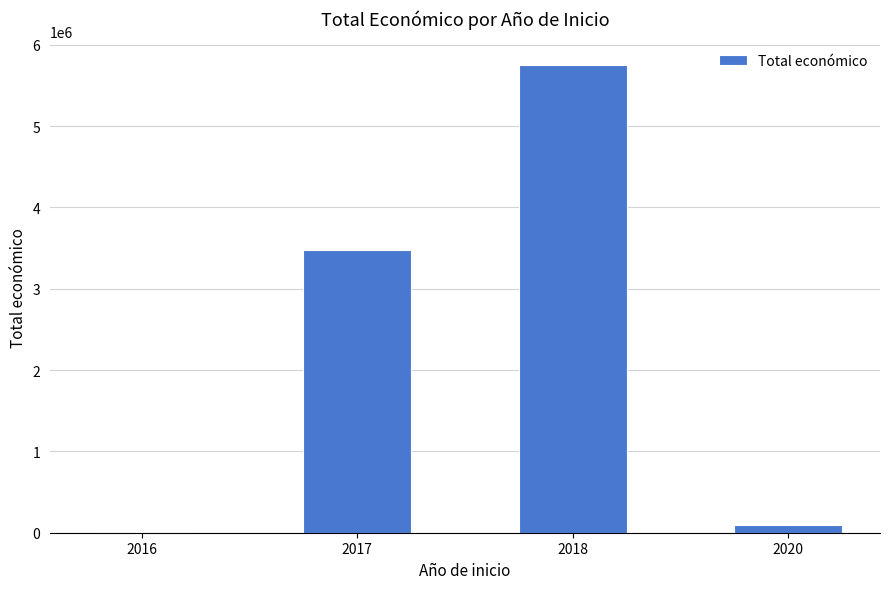

What is the change in value from 2017 to 2018?

+2278622